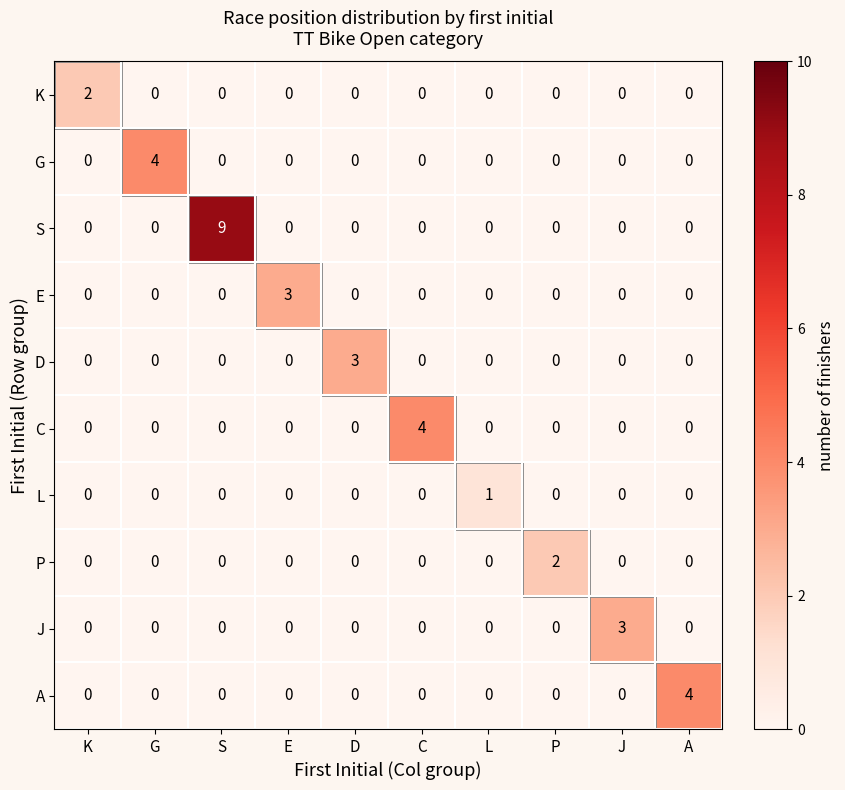

What is the total value across all series at A?

4